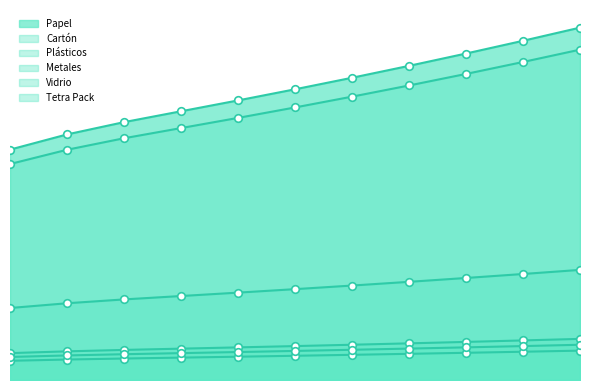

What are all the series names shown in the legend?

Papel, Cartón, Plásticos, Metales, Vidrio, Tetra Pack